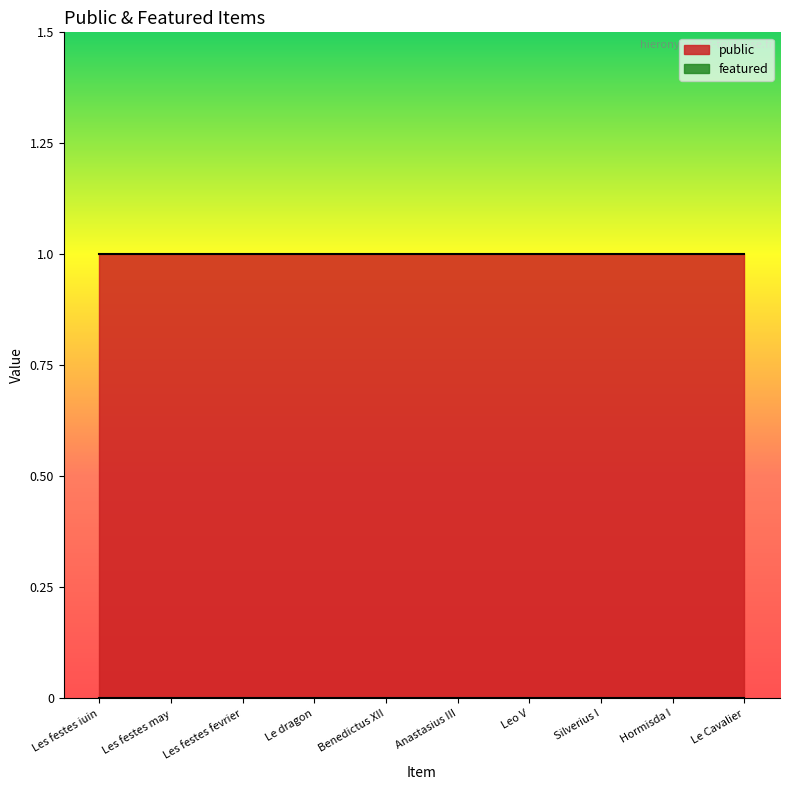

What are all the series names shown in the legend?

public, featured